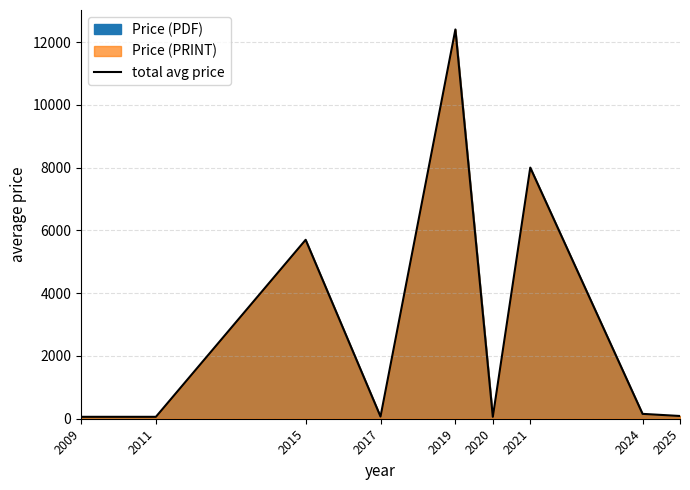

At which label is the value closest to 6230?

2015